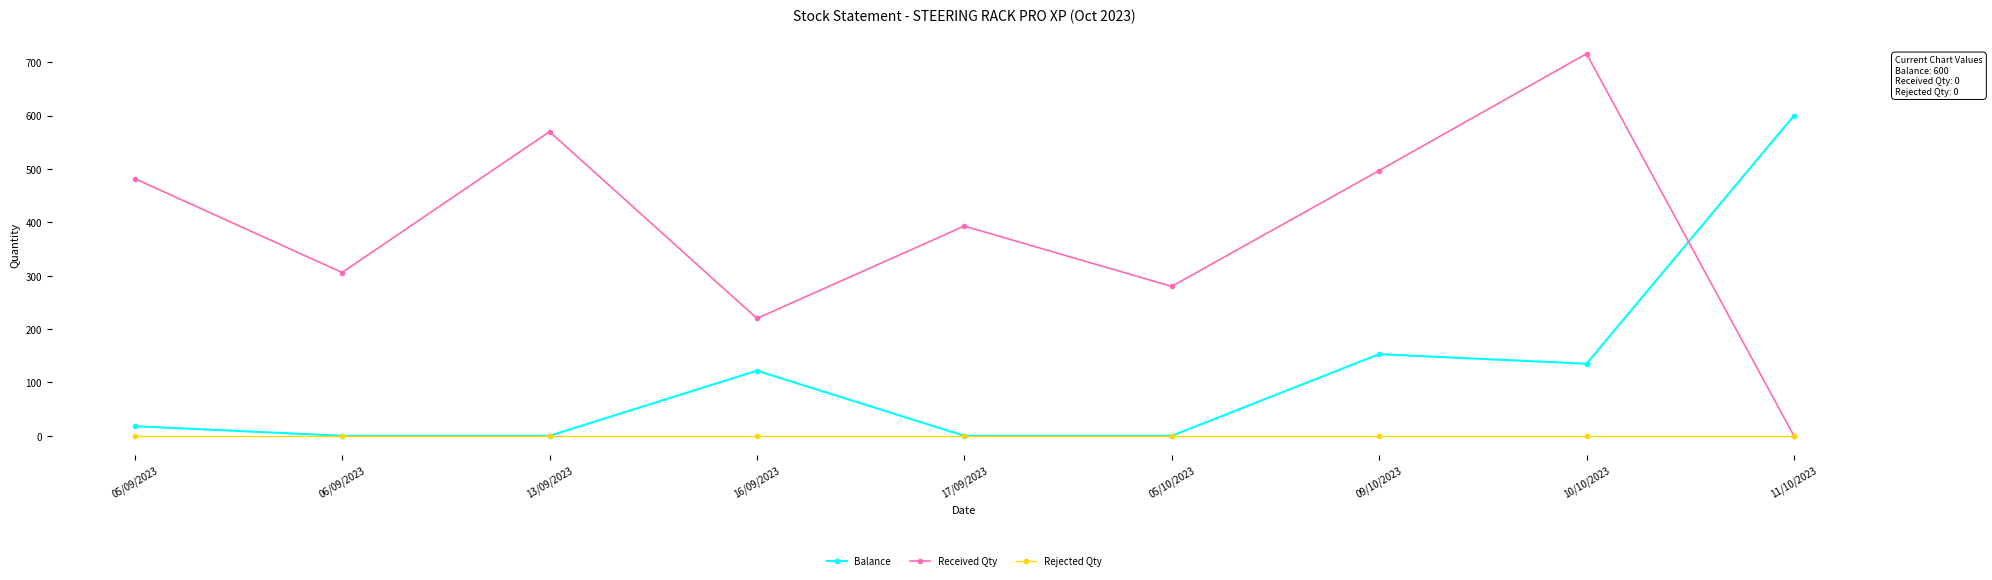

Which series ends up on top after the final intersection of Balance and Received Qty?

Balance